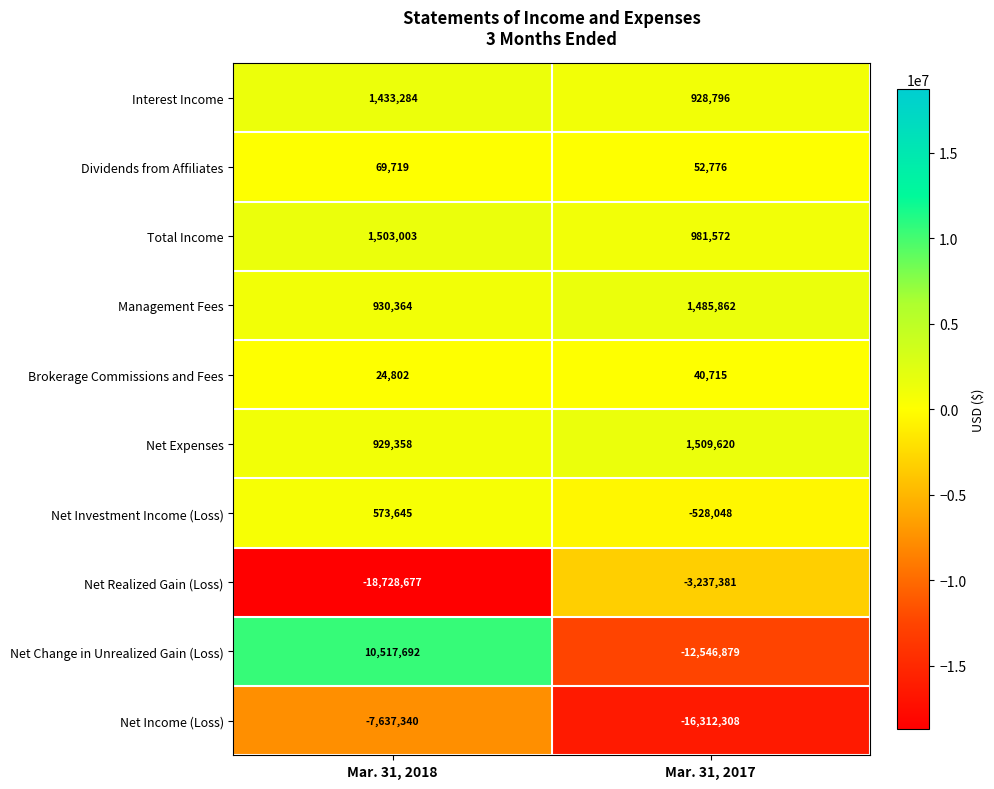

Which category has the lowest value in the Interest Income series?

Mar. 31, 2017